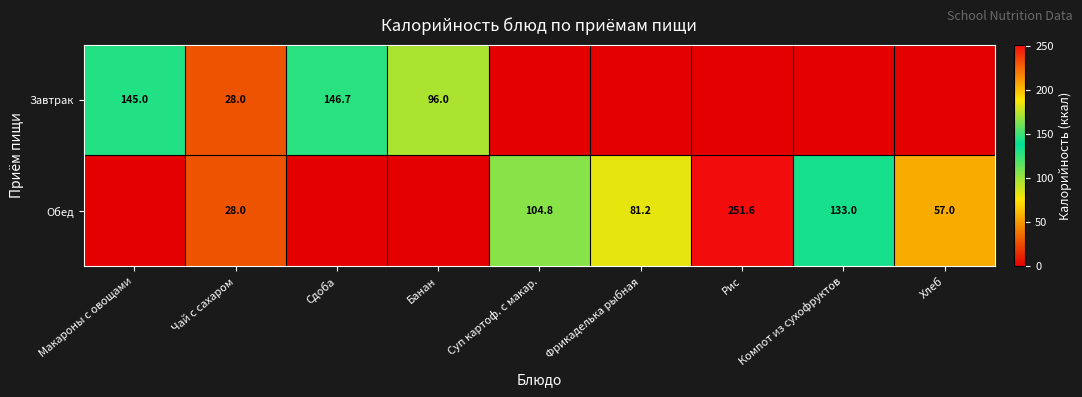

True or false: Обед has a value of 23.5 at Суп картоф. с макар..

False